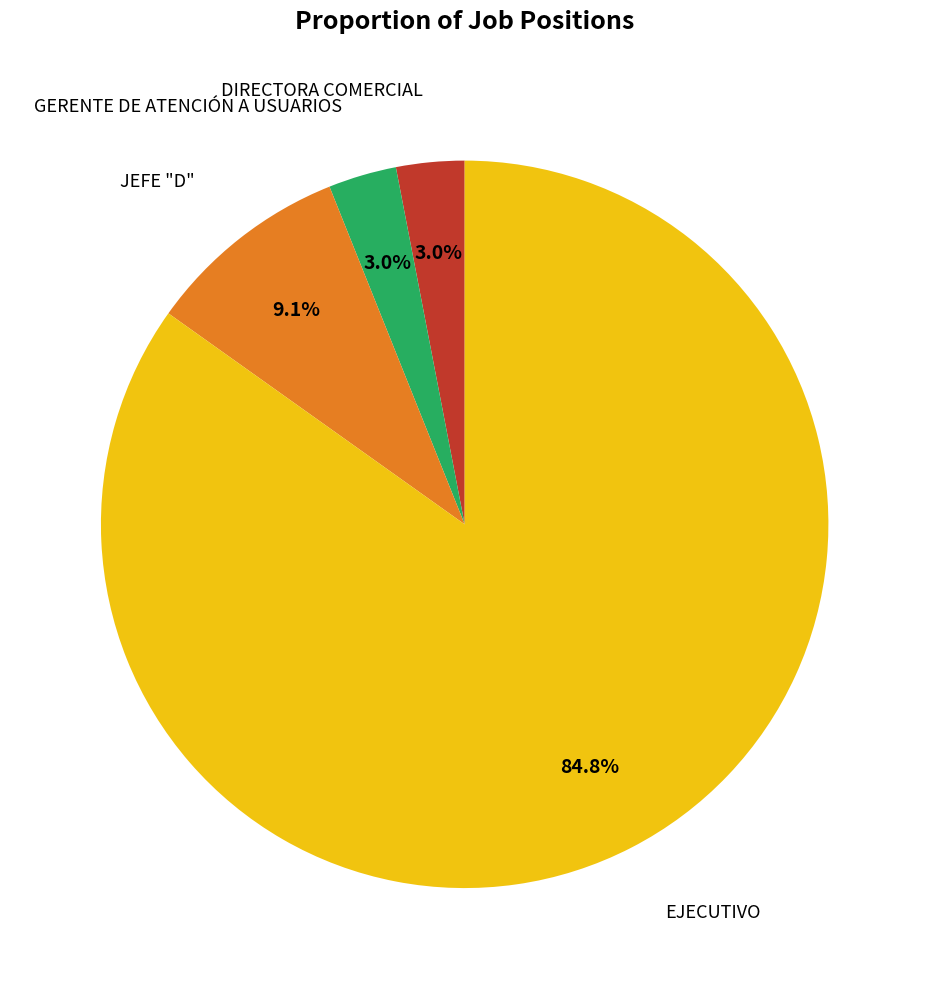

How many slices are in this pie chart?

4